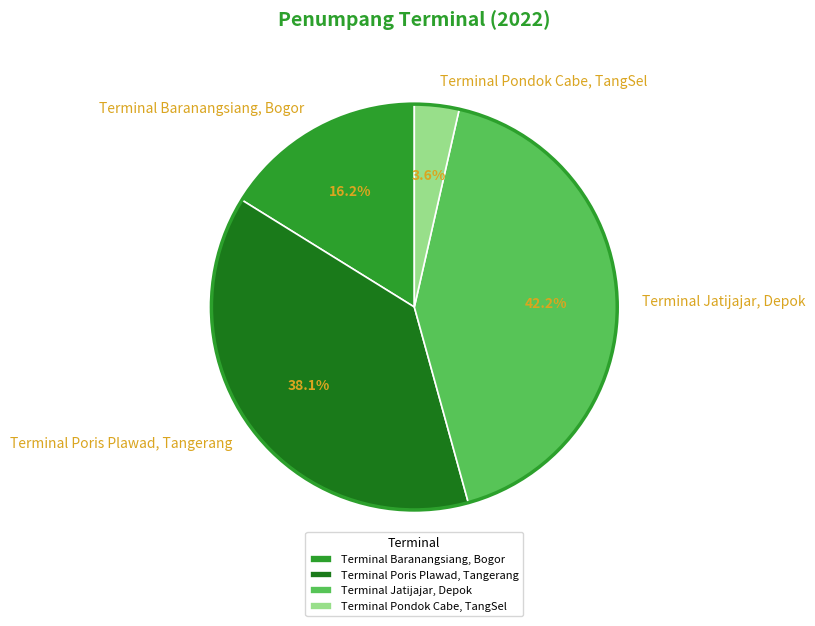

Does any single category account for the majority?

No